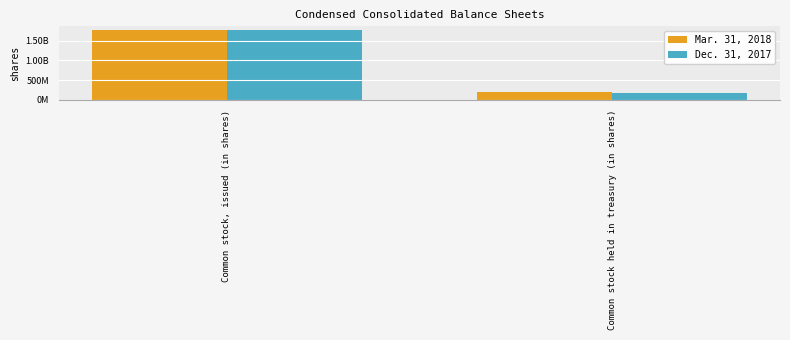

What are all the series names shown in the legend?

Mar. 31, 2018, Dec. 31, 2017